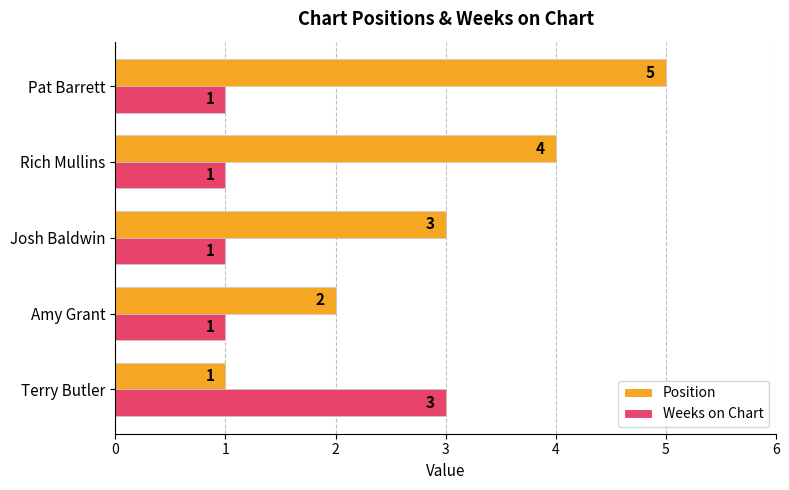

Which series has the largest total across all categories?

Position